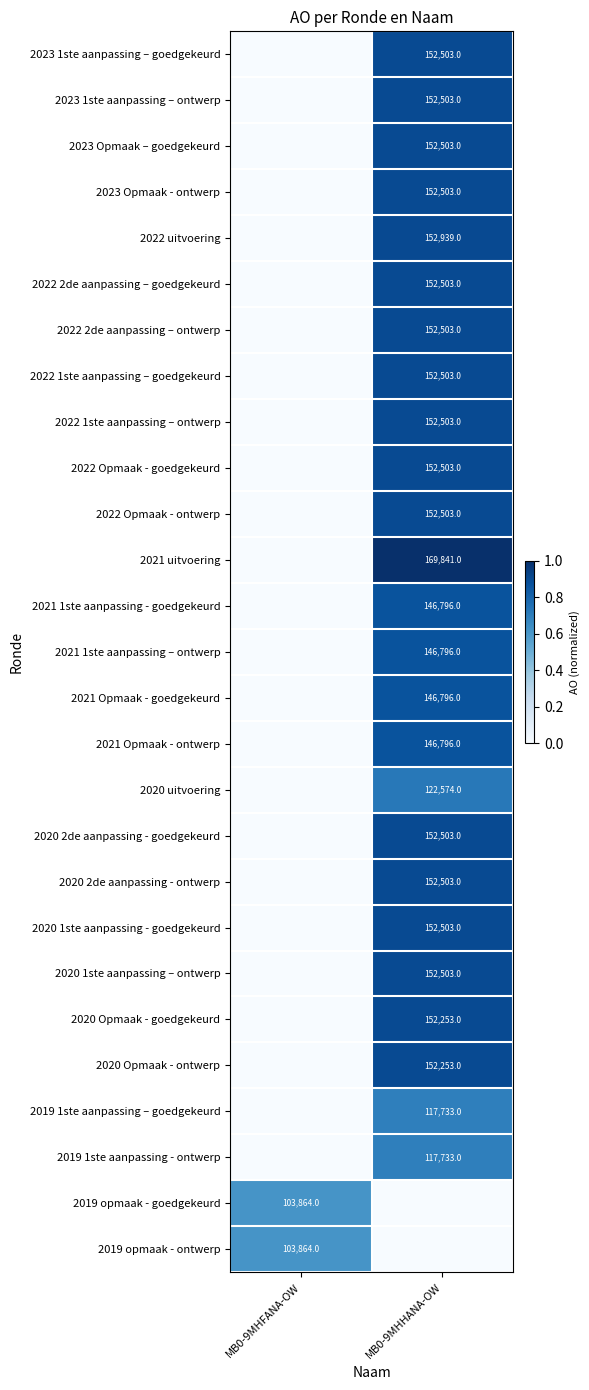

The value of 2022 1ste aanpassing – goedgekeurd at MB0-9MHHANA-OW is 152503. True or false?

True